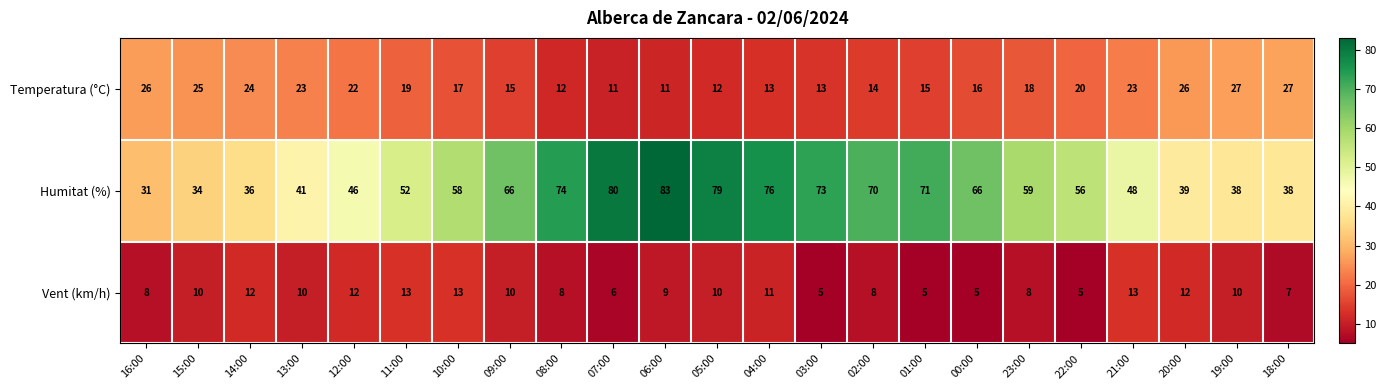

At how many categories does at least one series exceed 37?

20